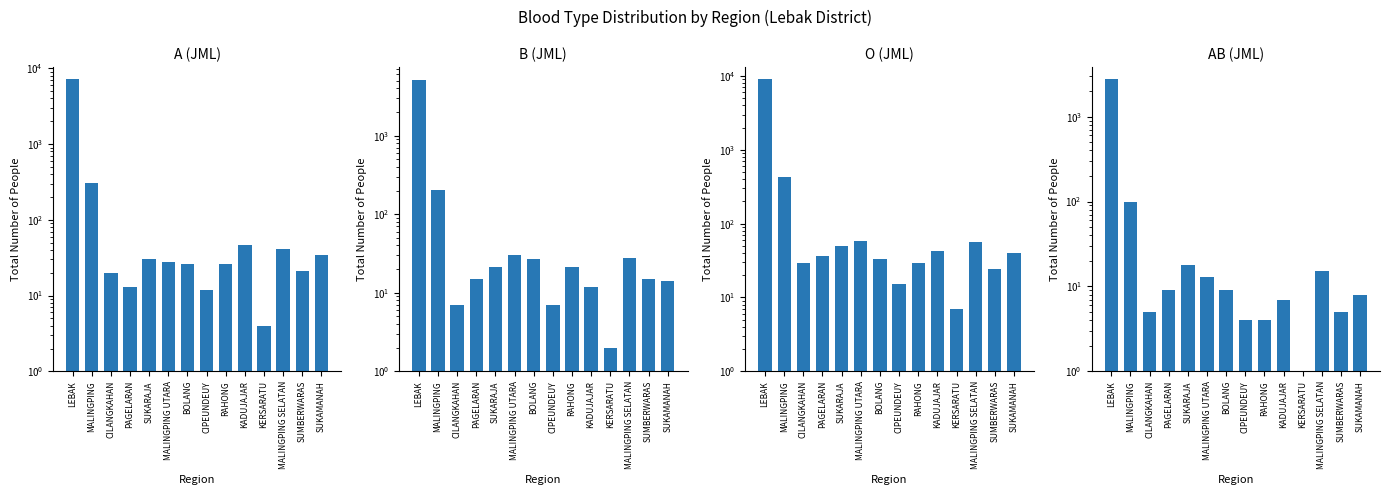

Is it true that A (JML) equals 26 at RAHONG?

True